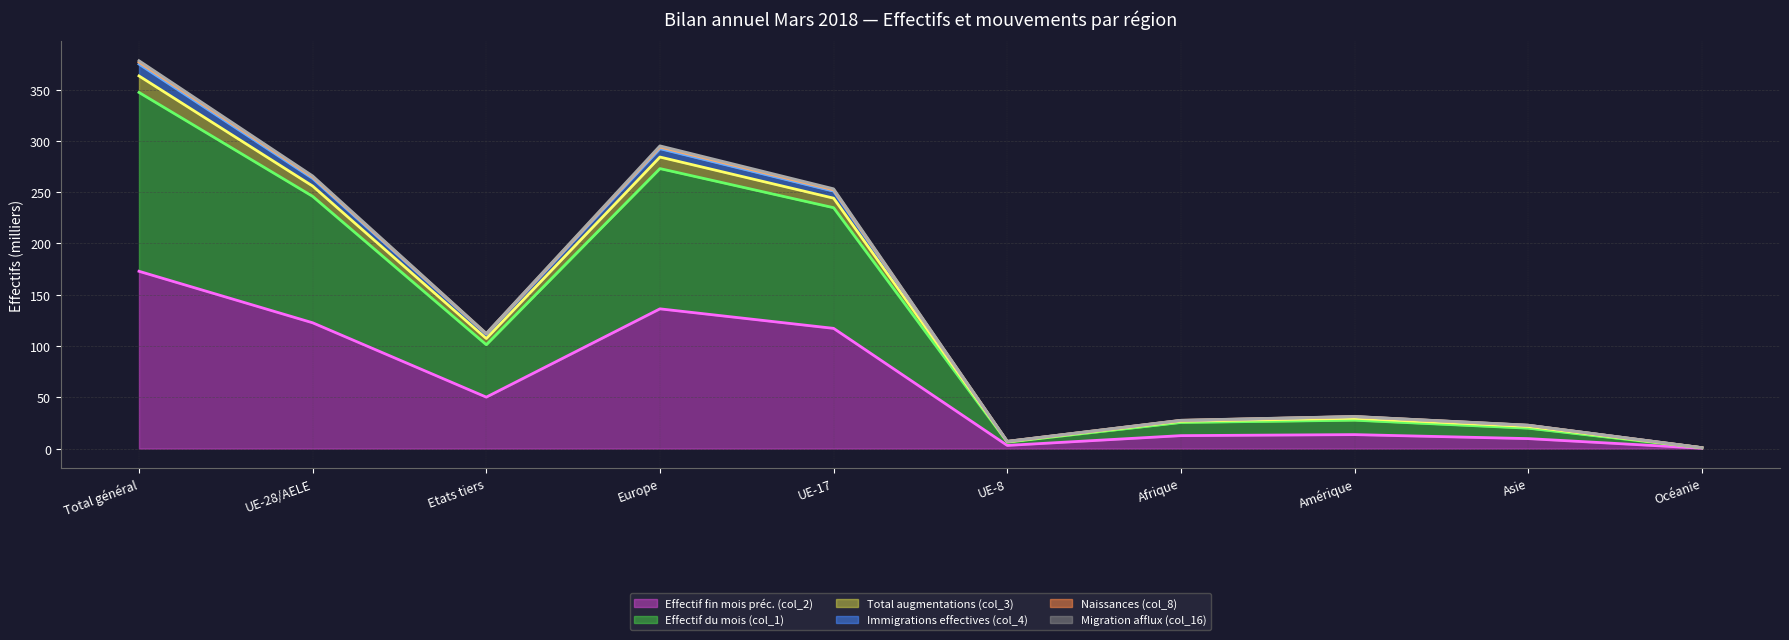

Is the value of Immigrations effectives (col_4) at Océanie greater than the value of Effectif fin mois préc. (col_2) at Etats tiers?

No